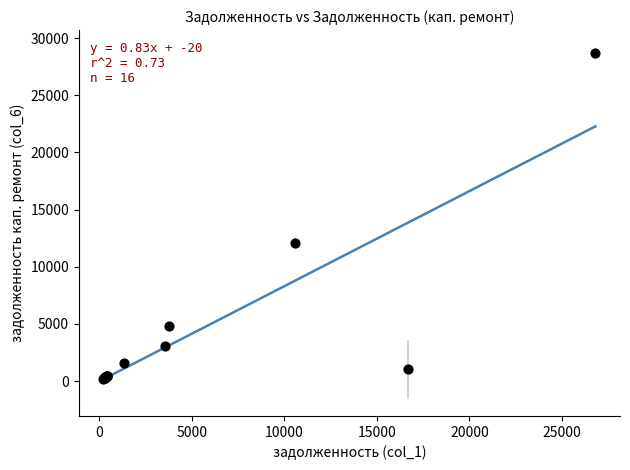

What Y value in the scatter plot is closest to 14451?

12055.5